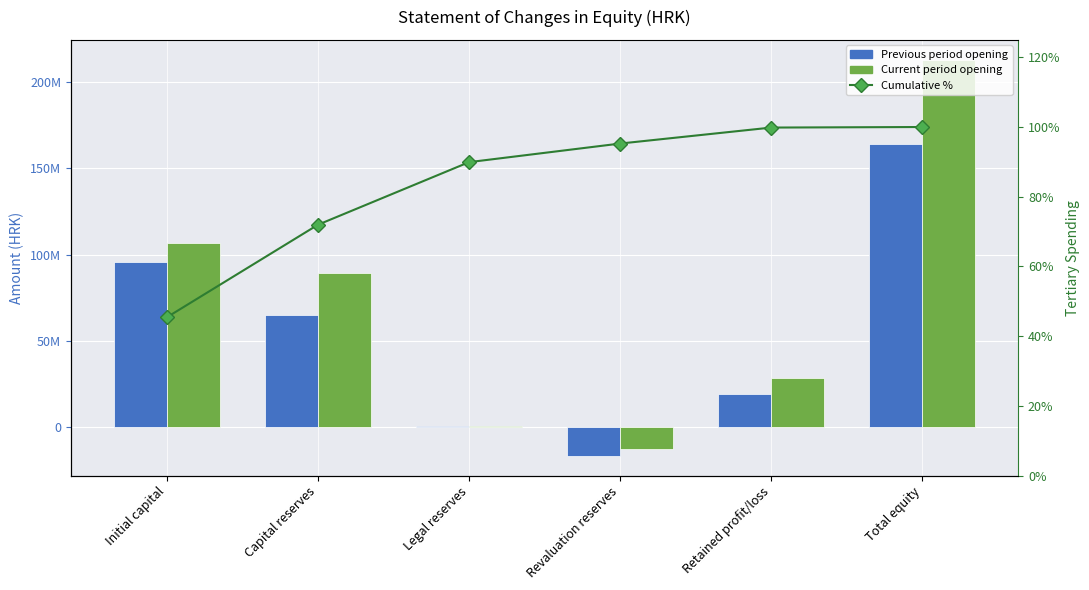

What is the difference between the maximum and minimum values in the Previous period opening series?

180830613.0